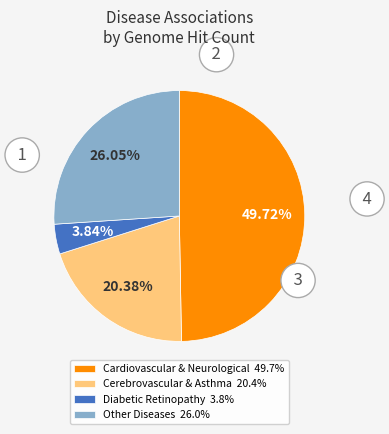

What is the smallest slice in the pie chart?

Diabetic Retinopathy 3.8%